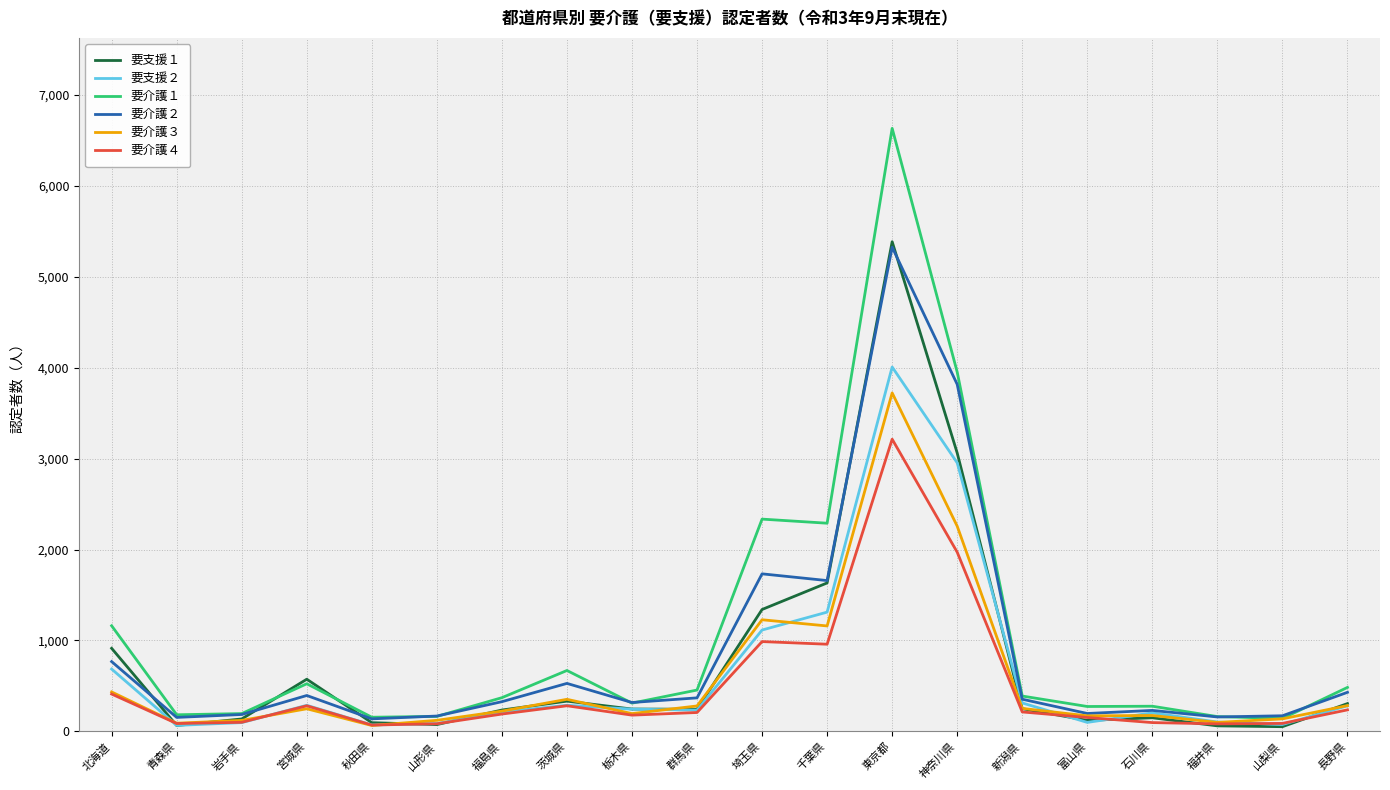

Is it true that 要介護４ equals 153 at 富山県?

True